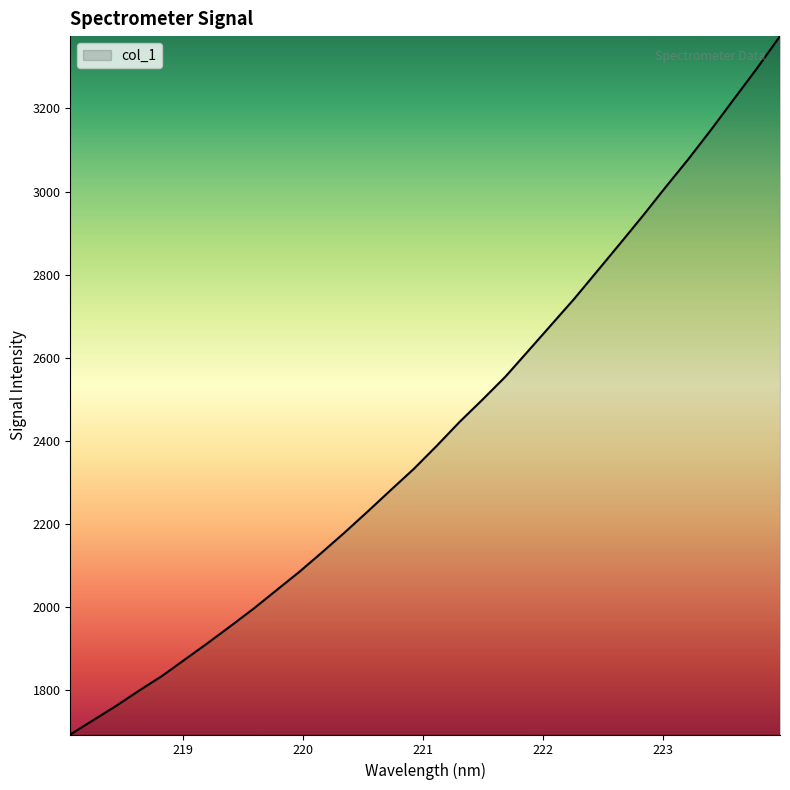

What is the difference between the maximum and minimum values?

1681.2